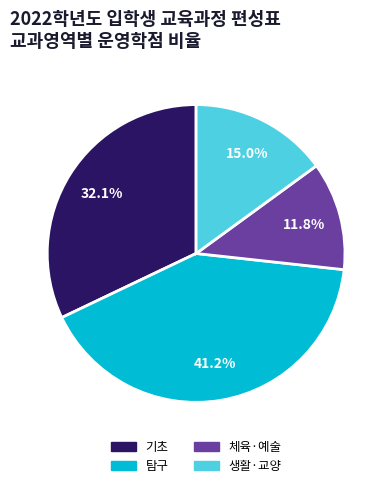

Which has a higher value, 체육·예술 or 탐구?

탐구